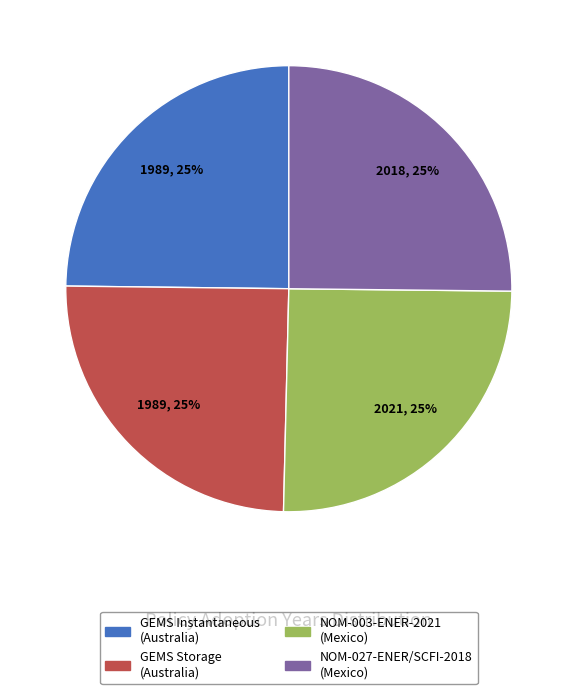

To the nearest percent, what is the average slice percentage?

25%